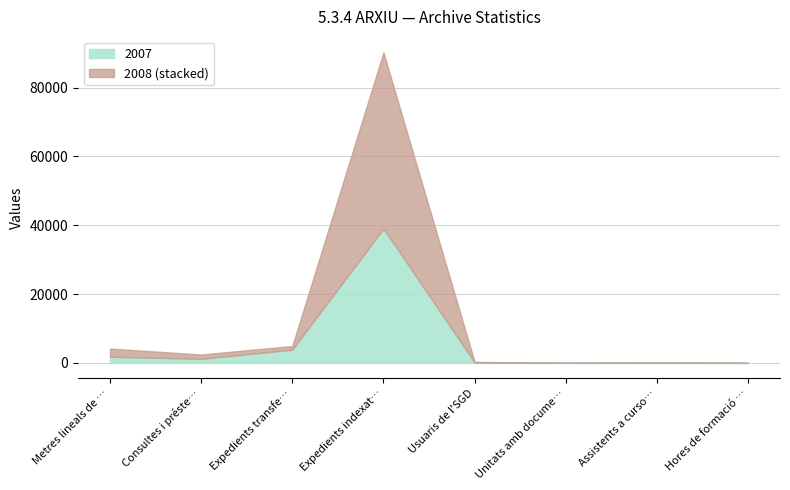

What is the difference between the maximum and minimum values in the 2008 series?

51171